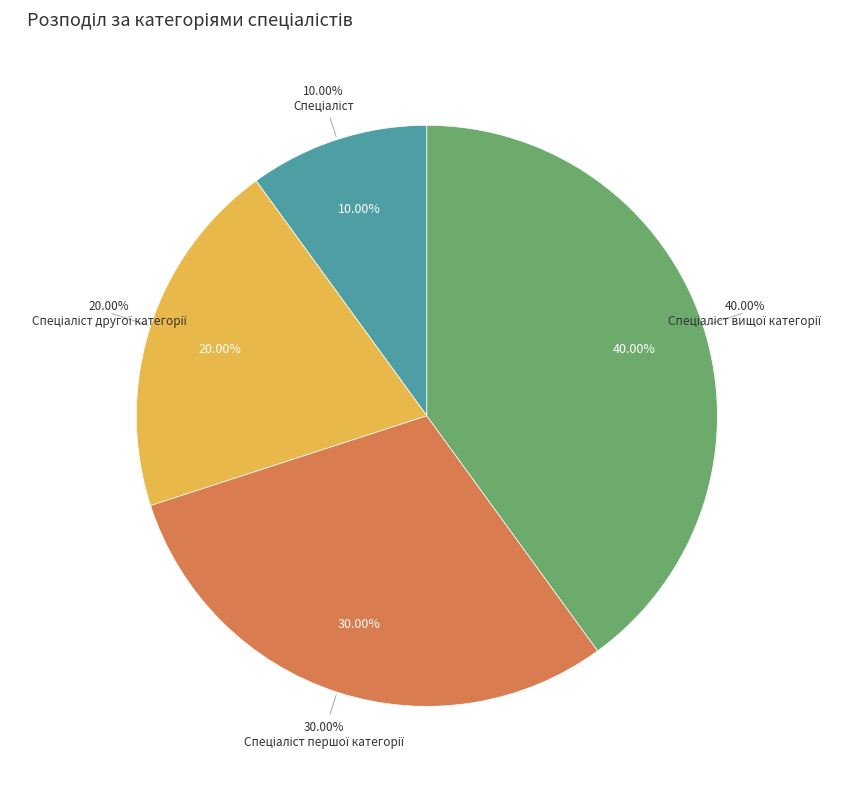

Which has a higher value, Спеціаліст вищої категорії or Спеціаліст першої категорії?

Спеціаліст вищої категорії